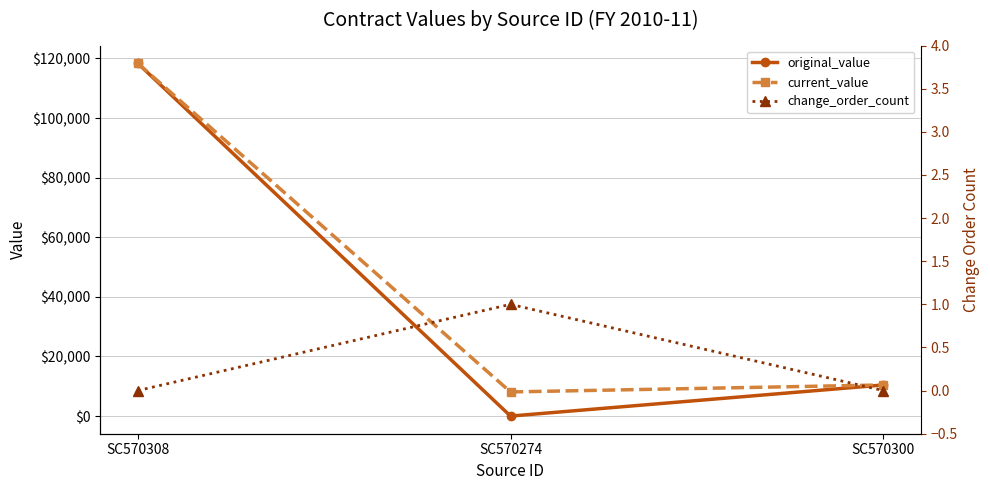

At how many categories does at least one series exceed 105229?

1